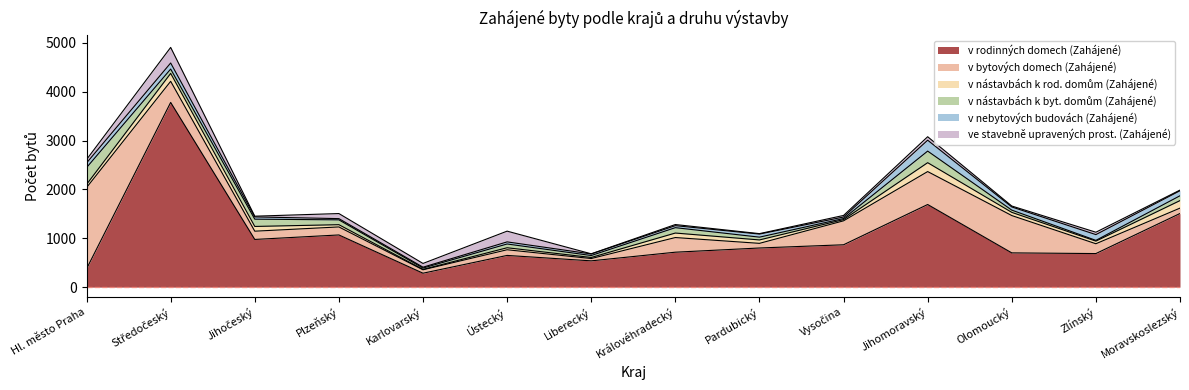

What is the value of the v nebytových budovách (Zahájené) point at the 2nd from the left?

124